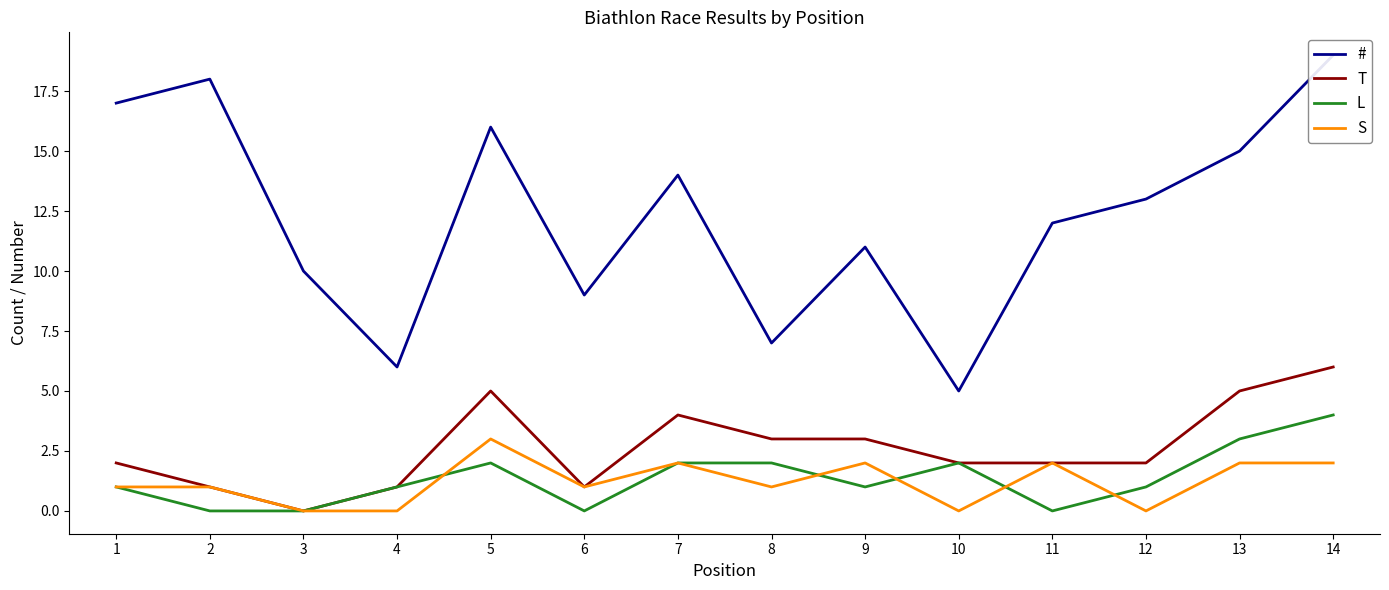

At which label is T closest to 3?

8